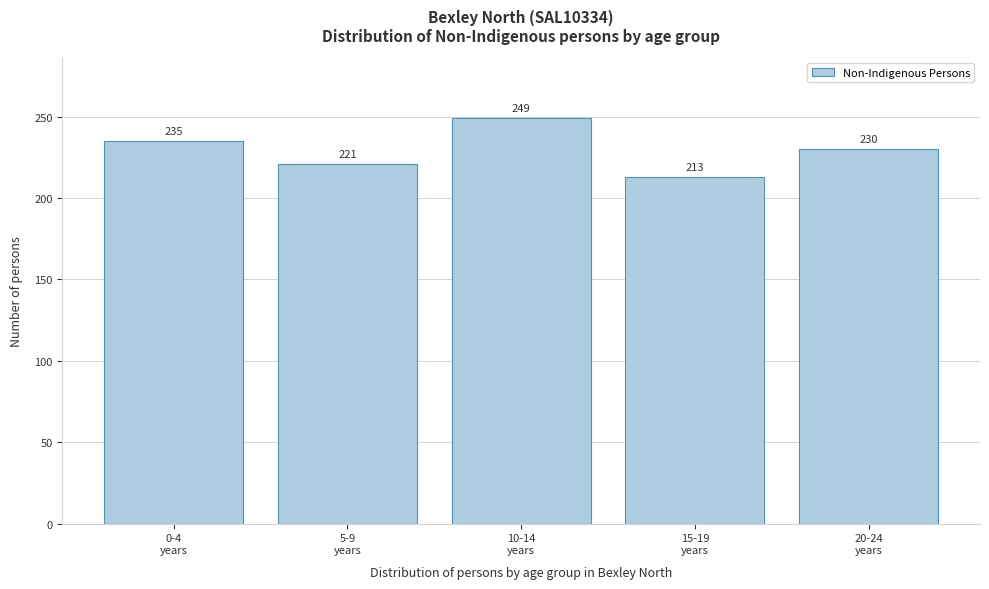

Reading left to right, what are all the values shown in this chart?

235	221	249	213	230